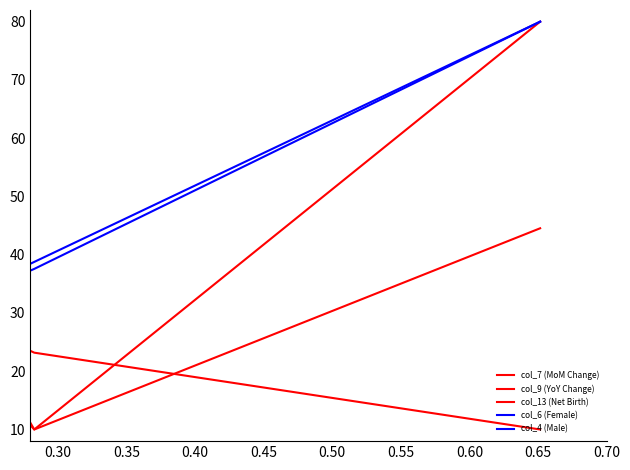

Does the chart have visible grid lines?

No